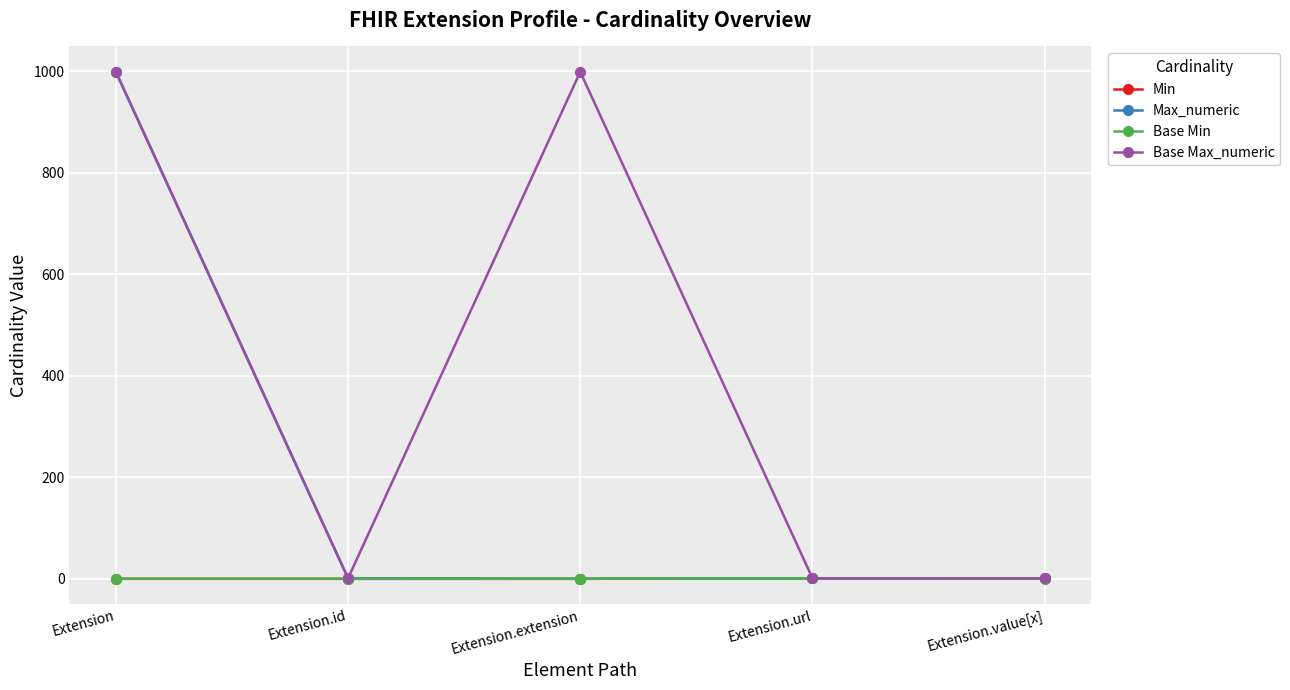

The value of Base Max_numeric at Extension.extension is 1388. True or false?

False